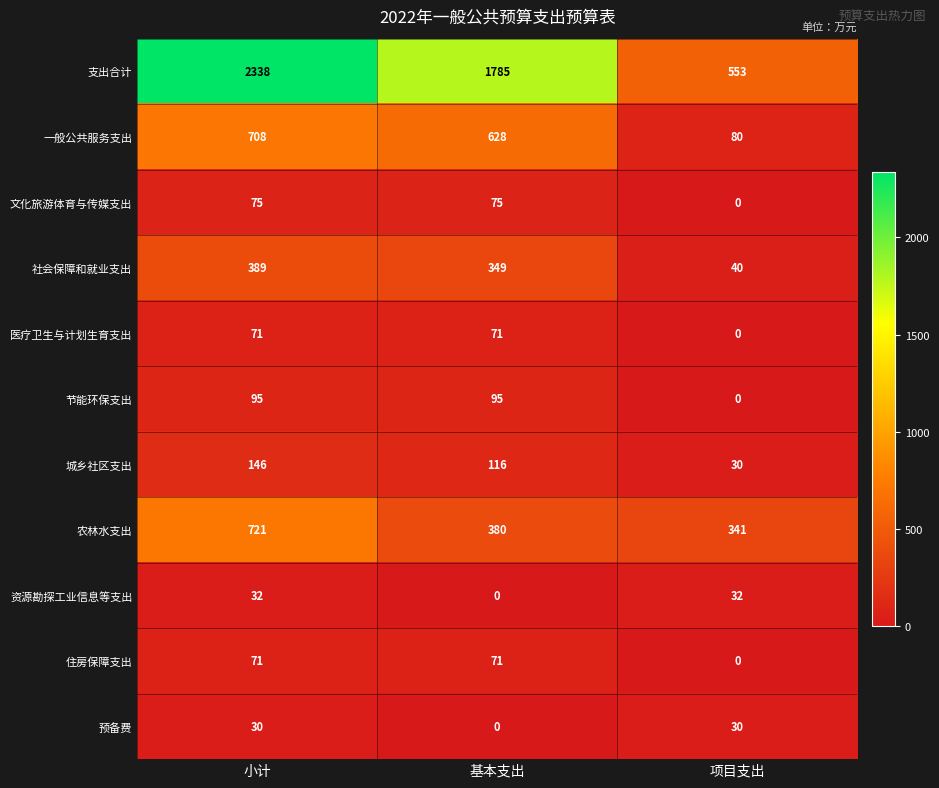

How many values in the 住房保障支出 series are below 71?

1